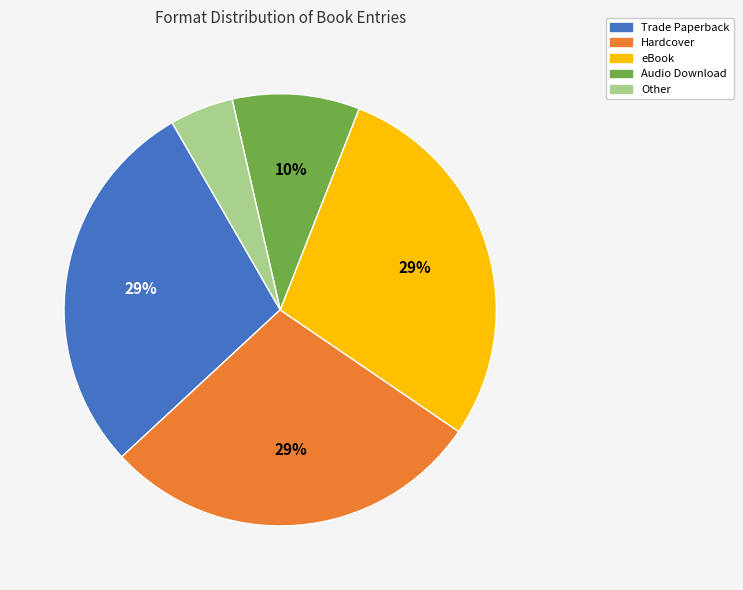

Approximately how many times larger is the value at Audio Download compared to Hardcover?

0.3